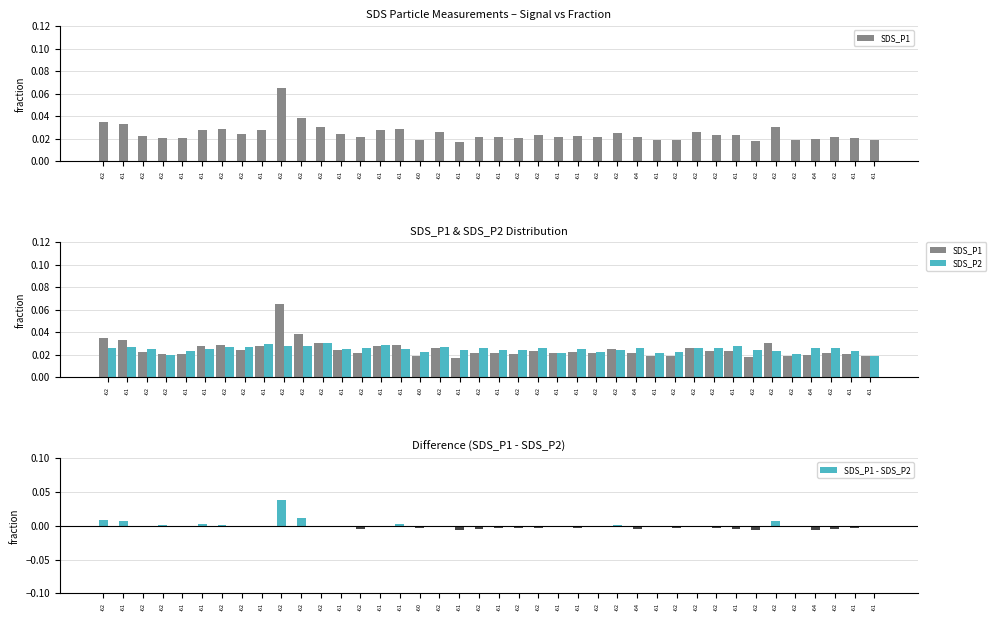

Which series changed the most between -62 and -62?

SDS_P1